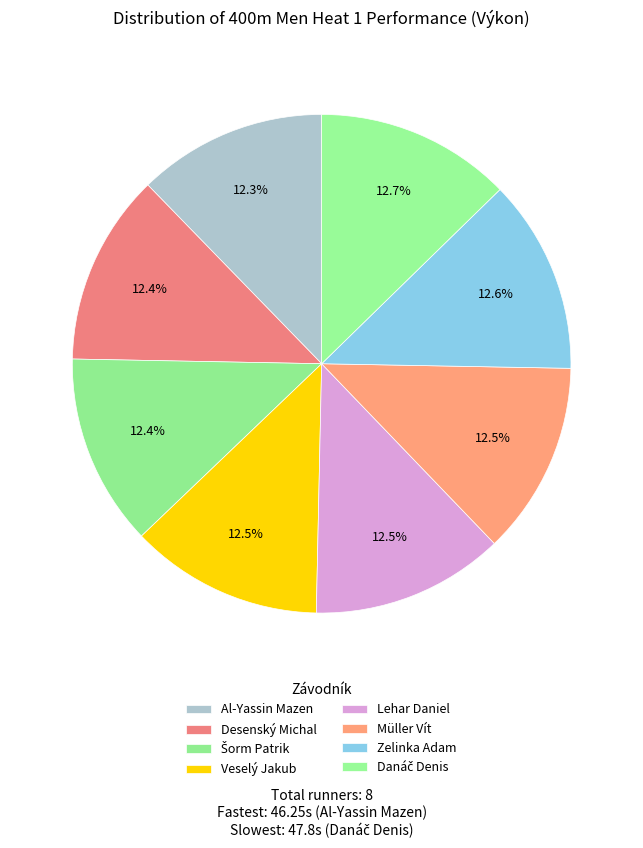

Between Lehar Daniel and Al-Yassin Mazen, which is larger?

Lehar Daniel